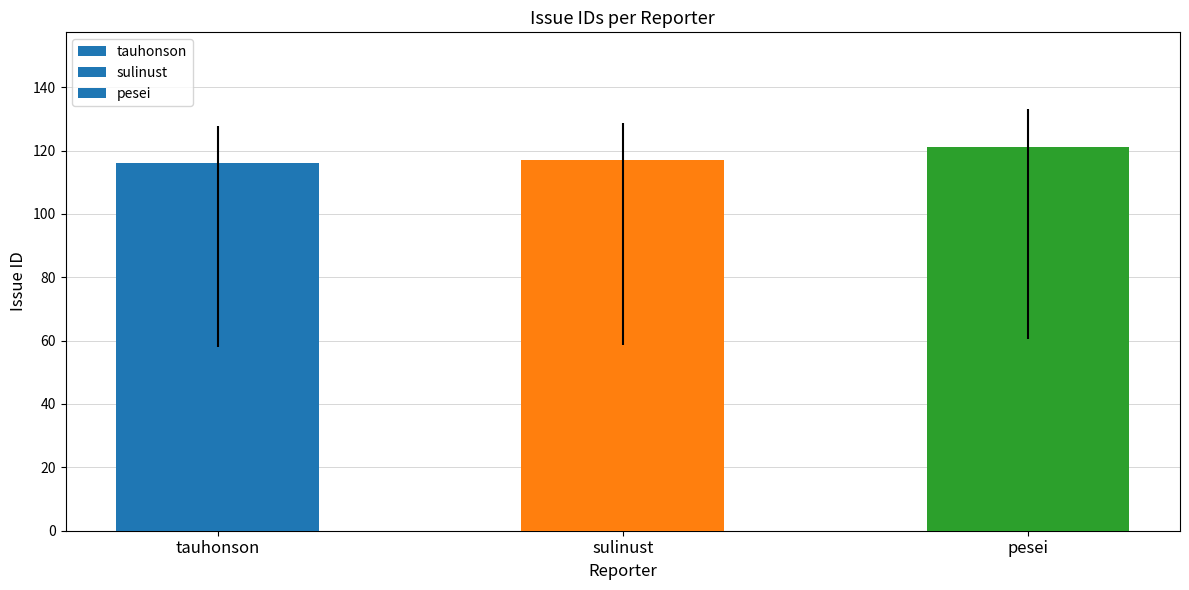

How many data points does each series have?

3